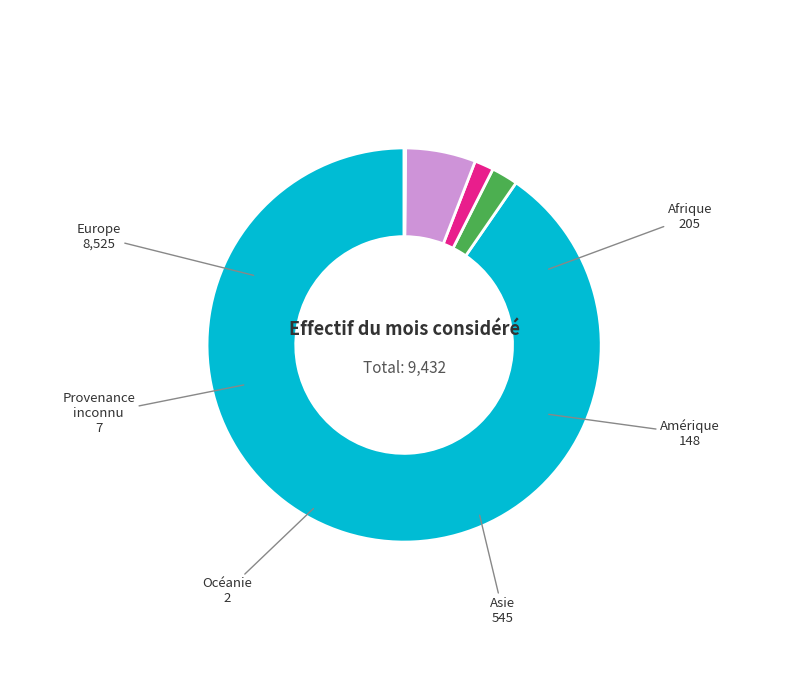

Is there any slice that represents more than half of the pie?

Yes